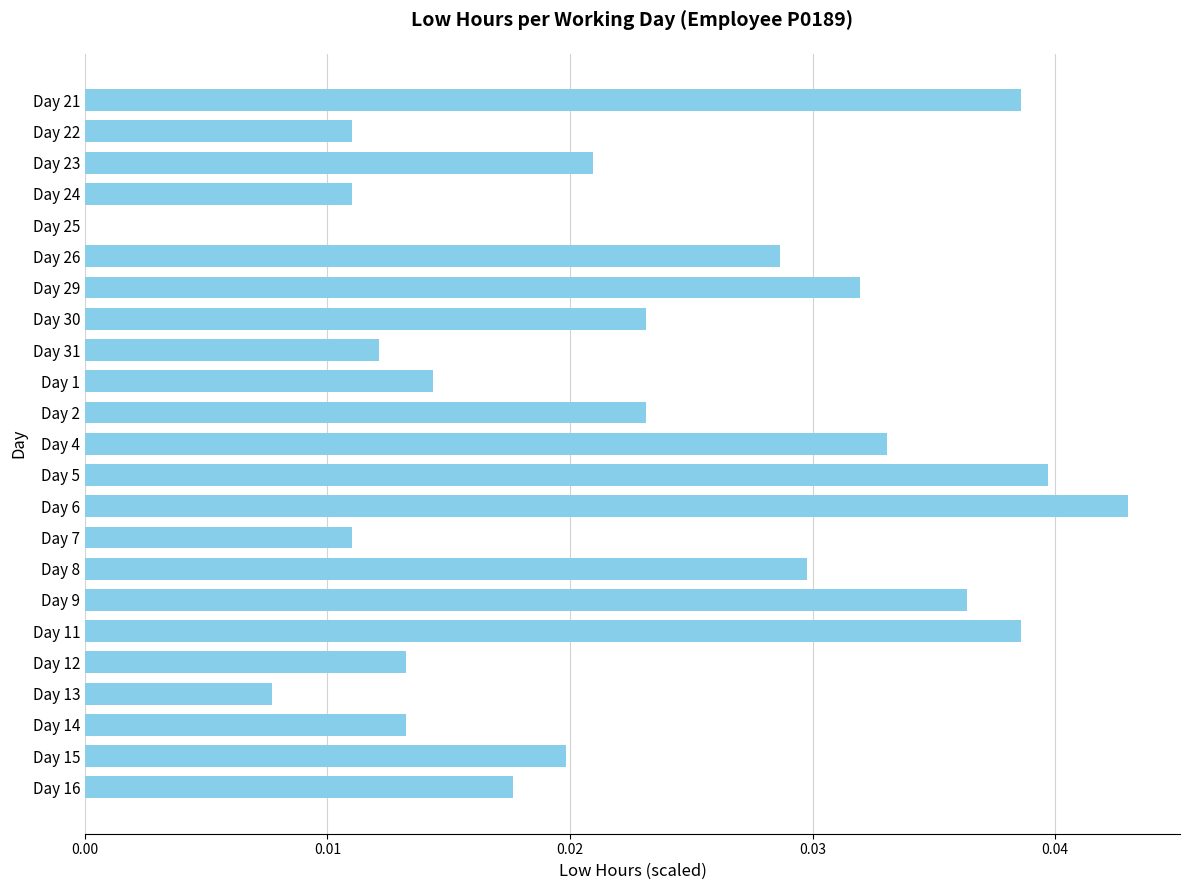

The chart shows a value of 0.0 at Day 24. True or false?

True